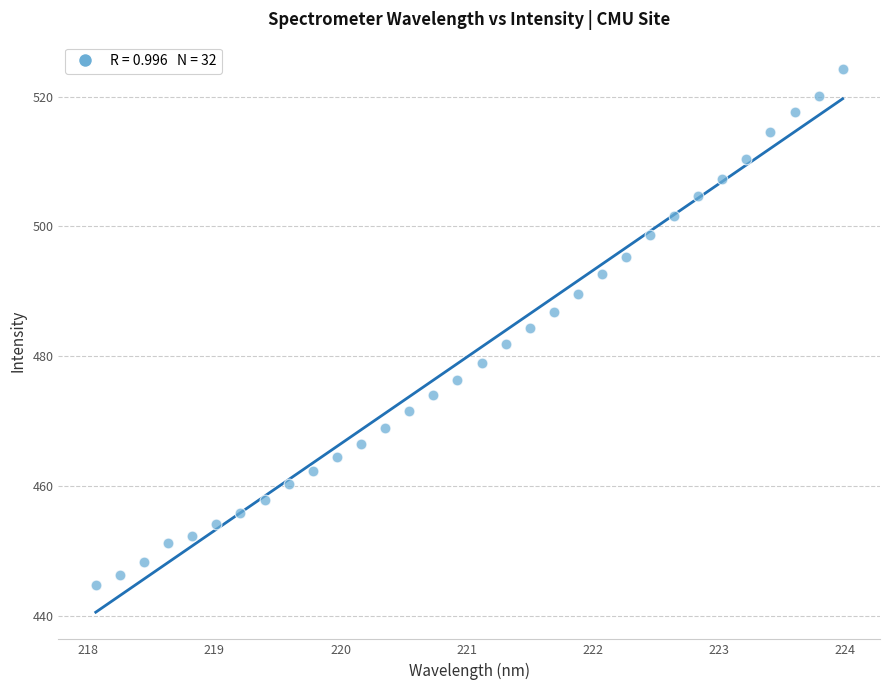

What is the range of Y values (max minus min)?

79.6